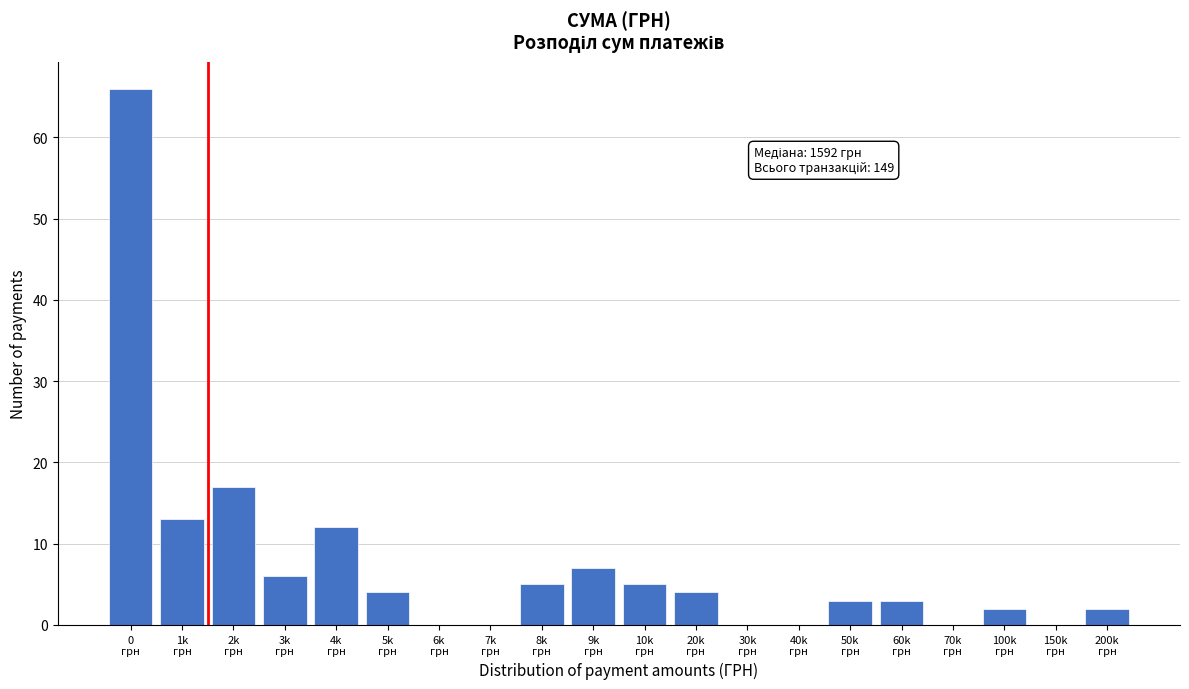

What is the maximum value shown in the chart?

66